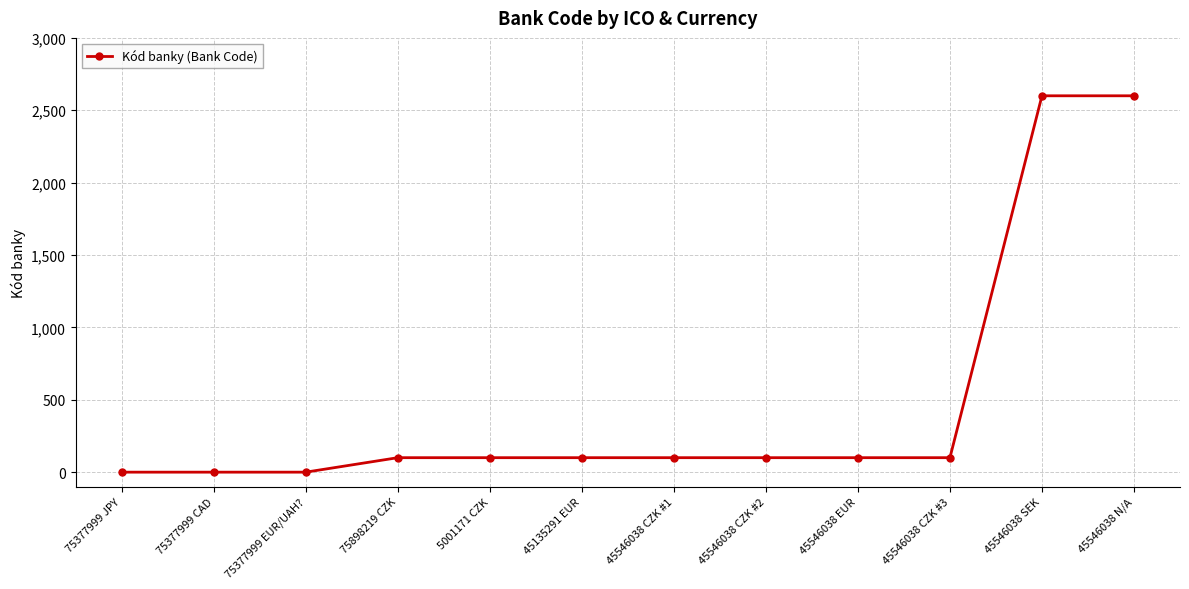

Reading right to left, transcribe all the data shown in this chart.

2600	2600	100	100	100	100	100	100	100	0	0	0